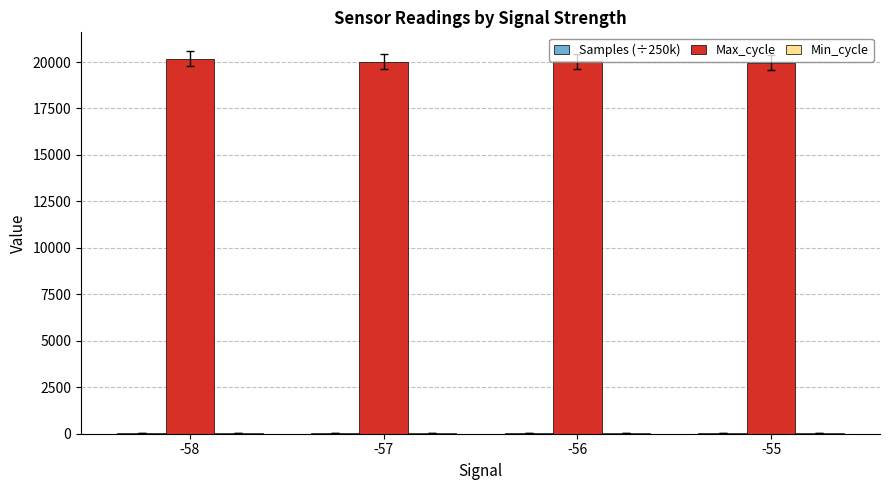

Does the chart contain stacked bars?

No